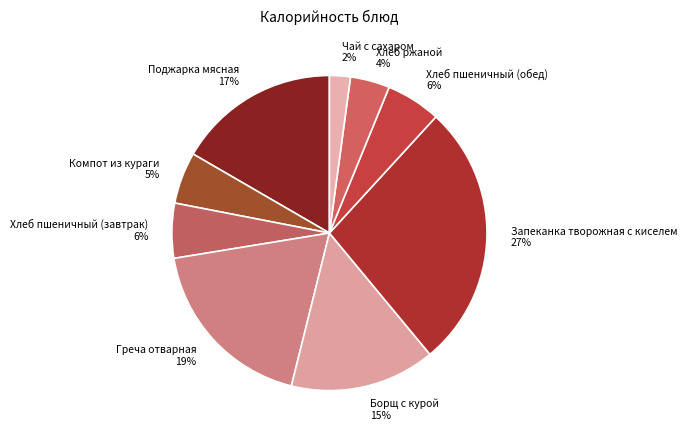

How many segments does this pie chart have?

9